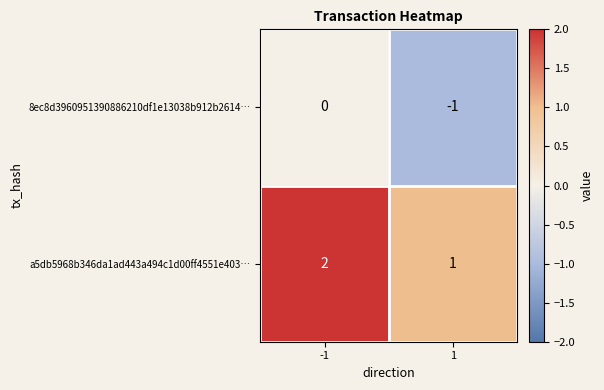

Rank the series by their maximum value, from highest to lowest.

a5db5968b346da1ad443a494c1d00ff4551e403…, 8ec8d3960951390886210df1e13038b912b2614…